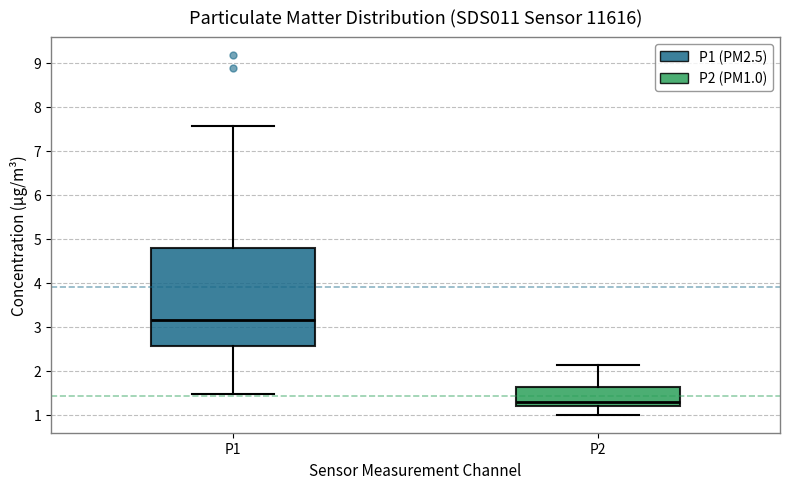

Reading left to right, read every box against the y-axis: the position of its median line, the range the box covers, and the ends of its whiskers. The values are not printed on the chart, so give them approximately, as read against the axis.

P1: median 3.2, box 2.6 to 4.8, whiskers 1.5 to 7.6
P2: median 1.3, box 1.2 to 1.6, whiskers 1.0 to 2.1